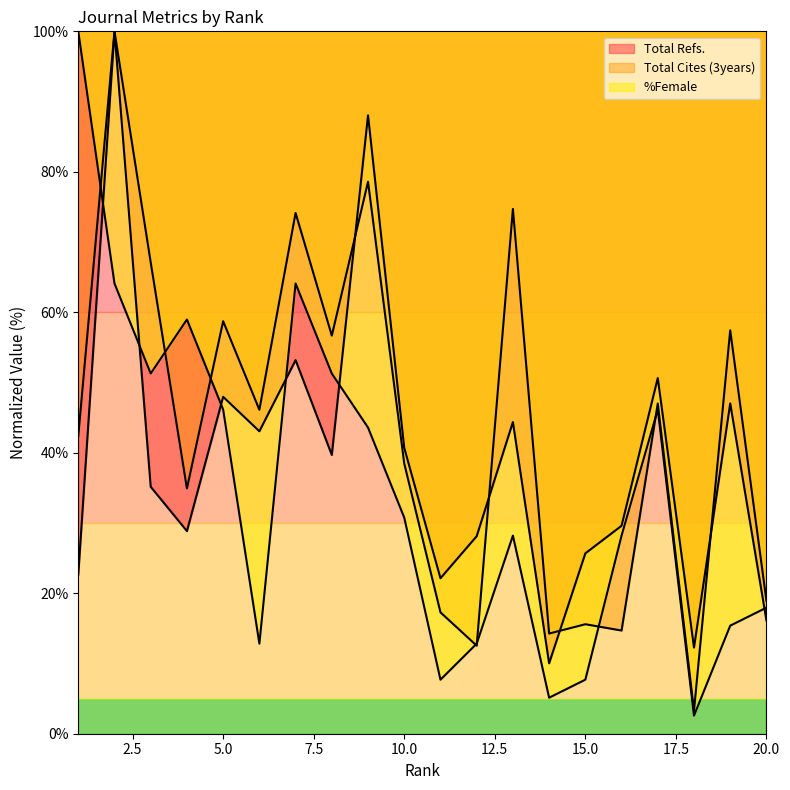

How many lines are shown in the chart?

3